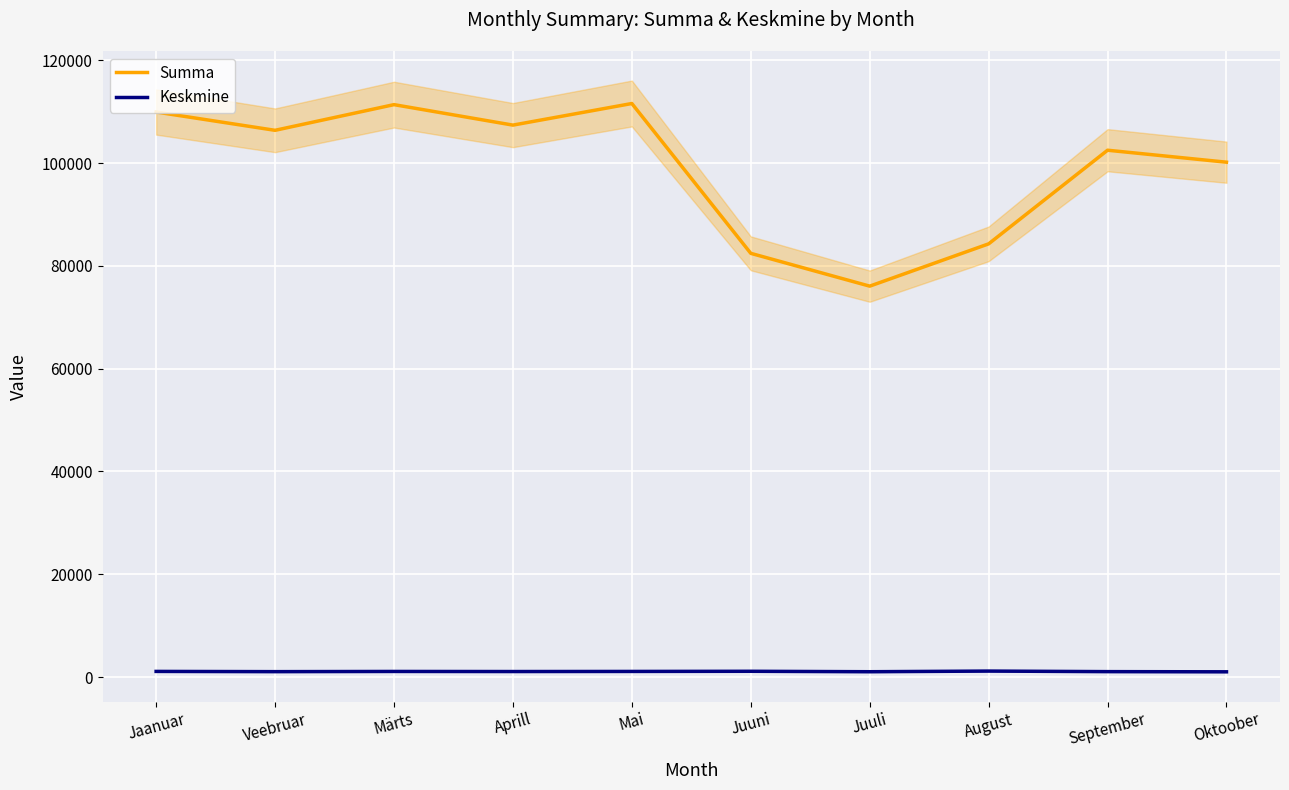

The value of Keskmine at Veebruar is 1042.9. True or false?

True